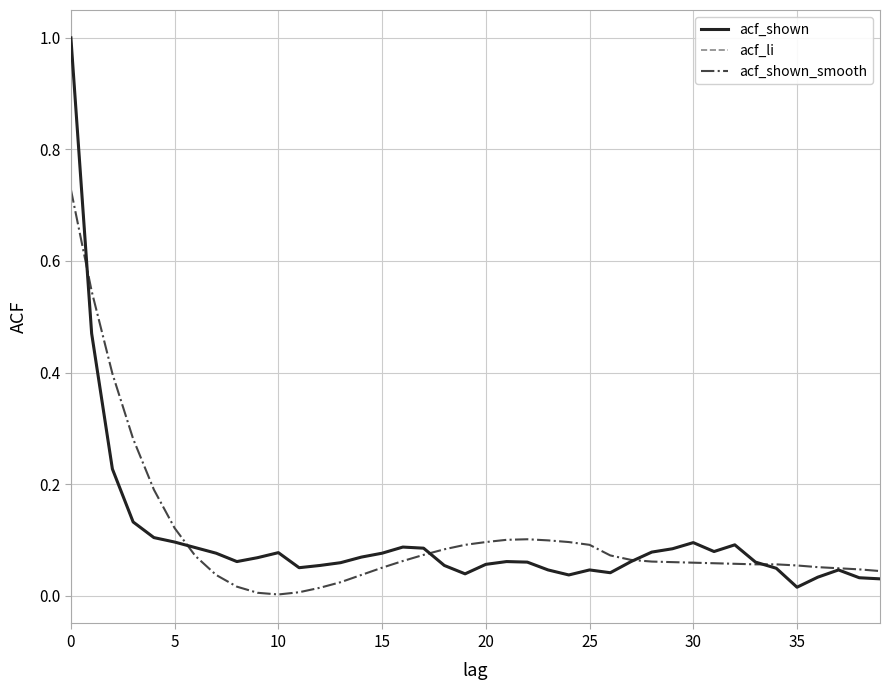

How many times do acf_li and acf_shown_smooth cross each other?

5